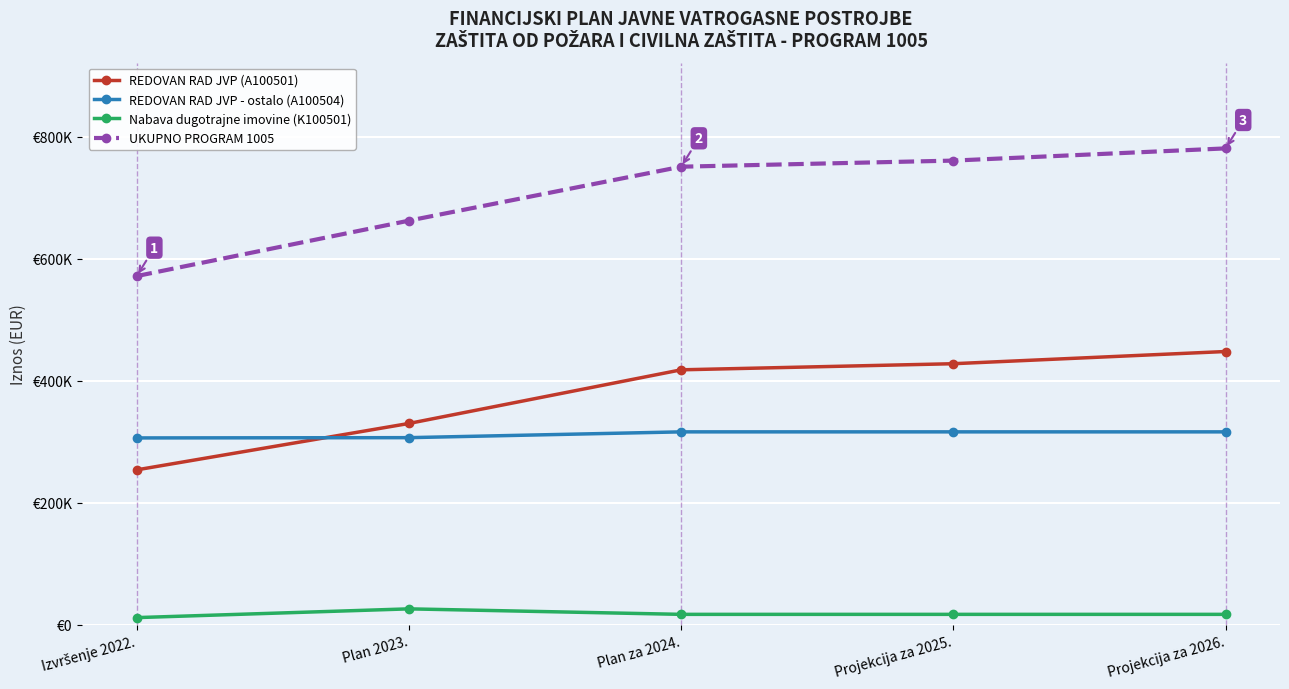

Is this an area chart (filled region under the line)?

No